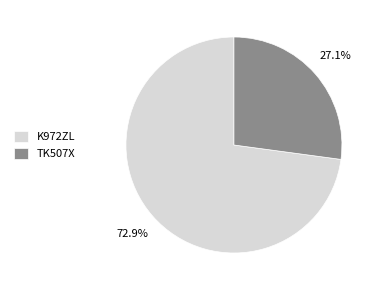

To the nearest percent, what is the combined percentage of TK507X and K972ZL?

100%